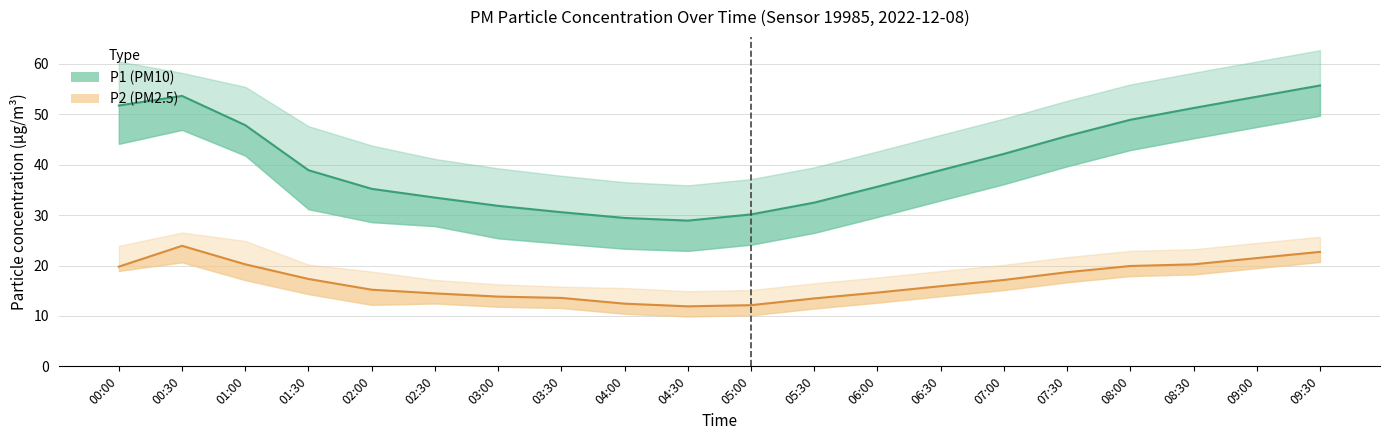

True or false: P1_lower and P2_lower intersect in this chart.

False